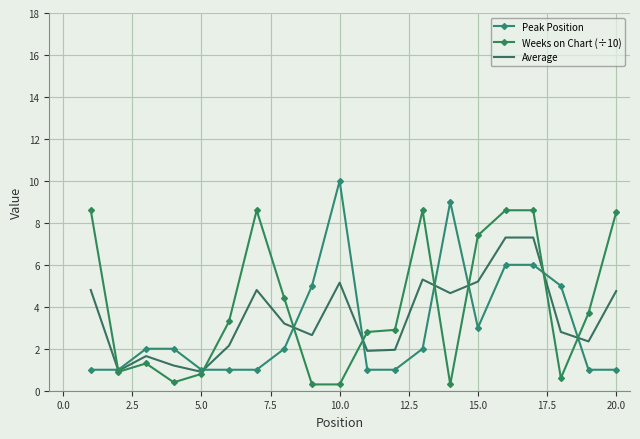

Reading left to right, transcribe all the data shown in this chart.

Peak Position: 1.0	1.0	2.0	2.0	1.0	1.0	1.0	2.0	5.0	10.0	1.0	1.0	2.0	9.0	3.0	6.0	6.0	5.0	1.0	1.0
Weeks on Chart (÷10): 8.6	0.9	1.3	0.4	0.8	3.3	8.6	4.4	0.3	0.3	2.8	2.9	8.6	0.3	7.4	8.6	8.6	0.6	3.7	8.5
Average: 4.8	0.9	1.6	1.2	0.9	2.1	4.8	3.2	2.6	5.2	1.9	1.9	5.3	4.7	5.2	7.3	7.3	2.8	2.4	4.8